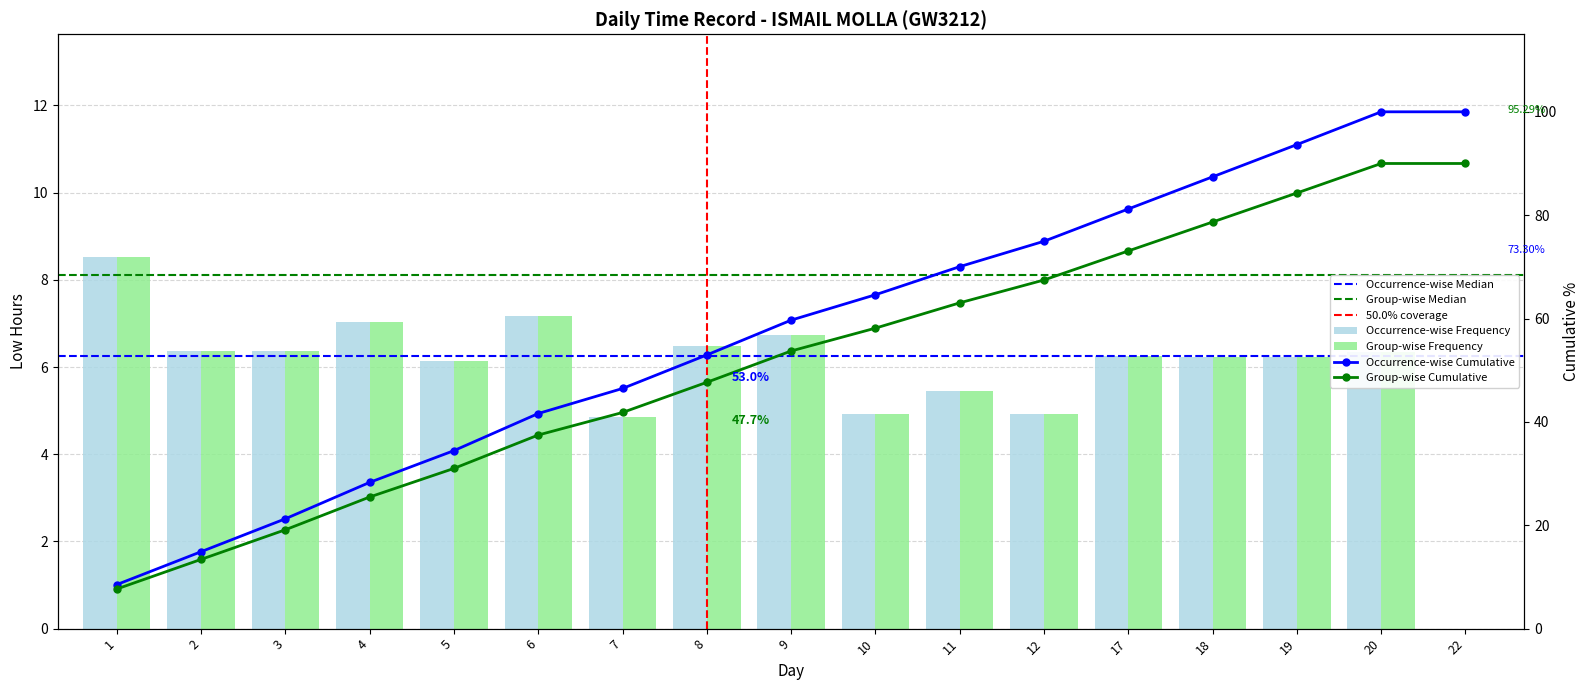

How many values are above zero?

16